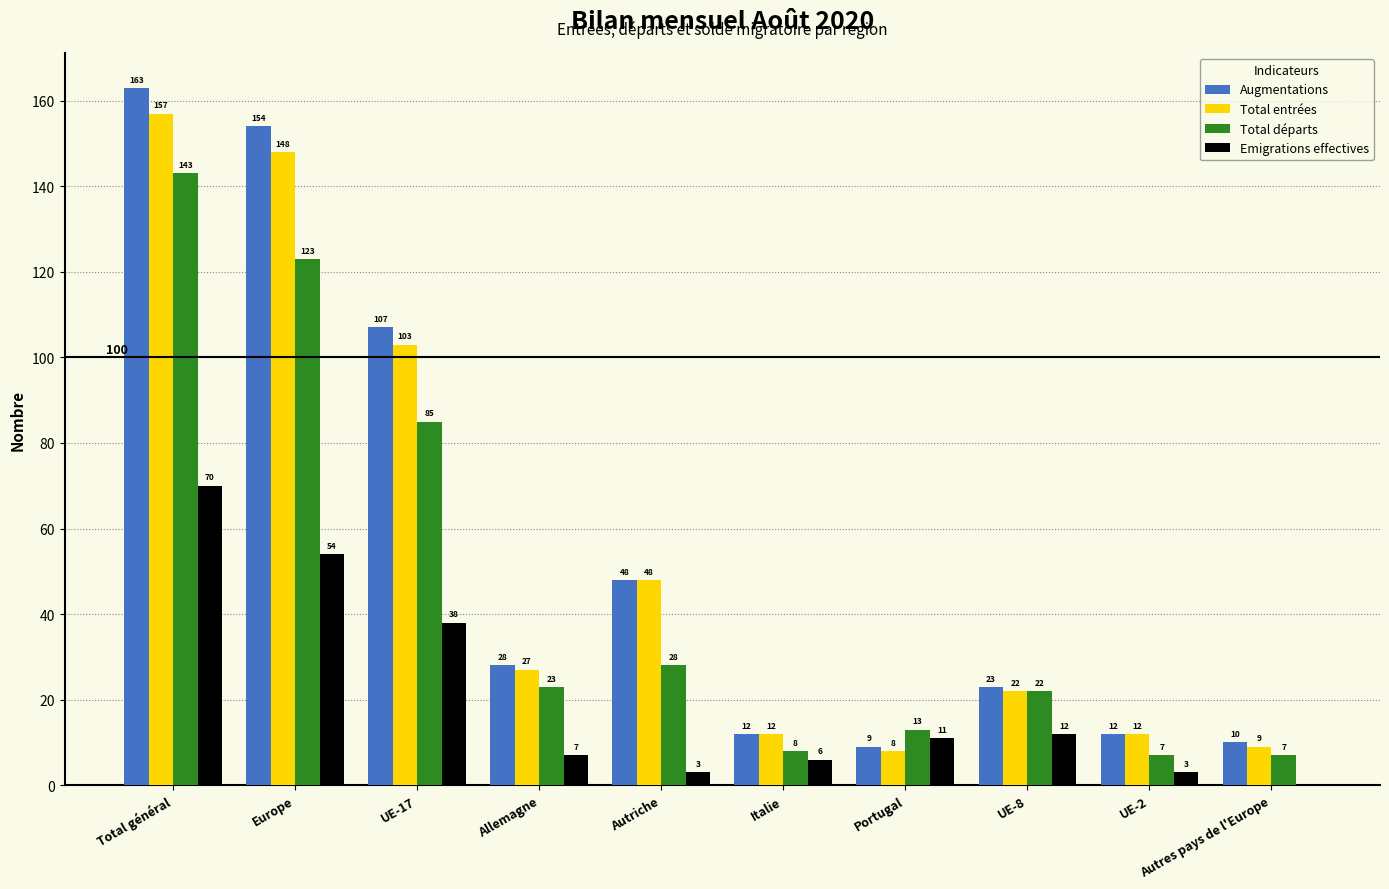

Which series has the largest total across all categories?

Augmentations